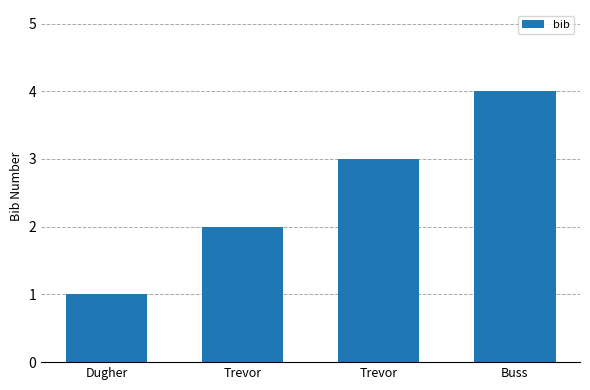

Rank the categories by value from highest to lowest.

Buss, Trevor, Trevor, Dugher